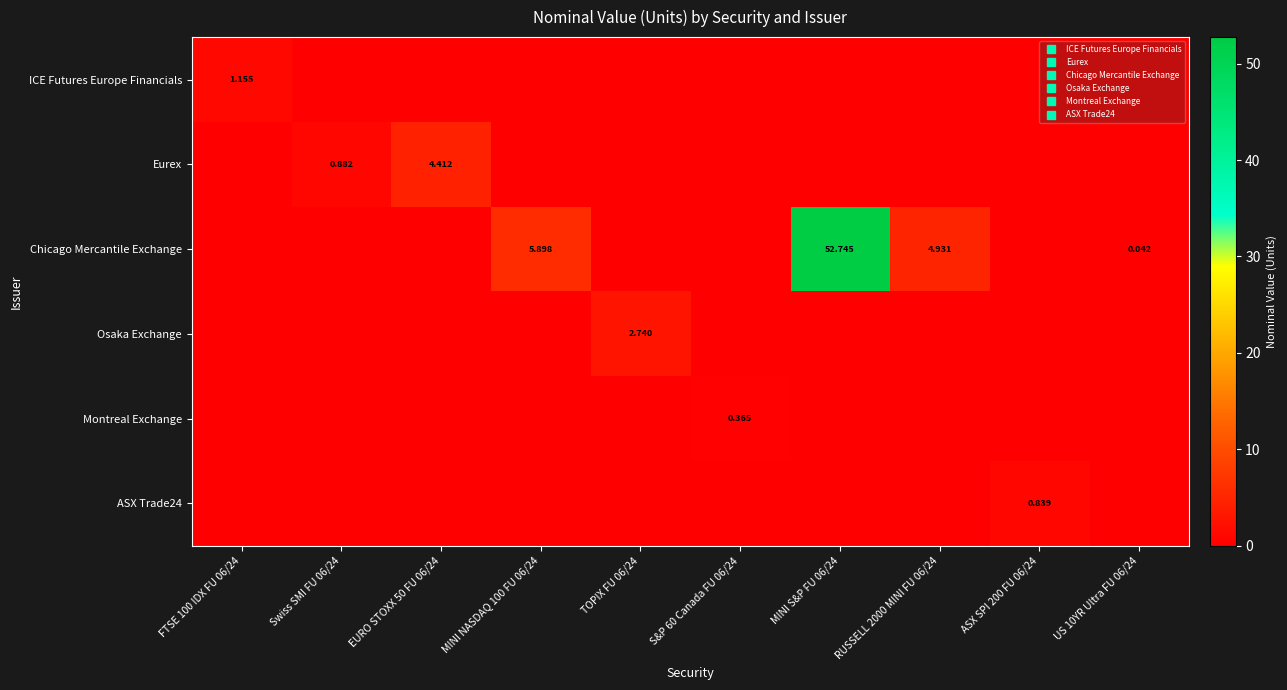

At which category is the sum across all series the highest?

MINI S&P FU 06/24